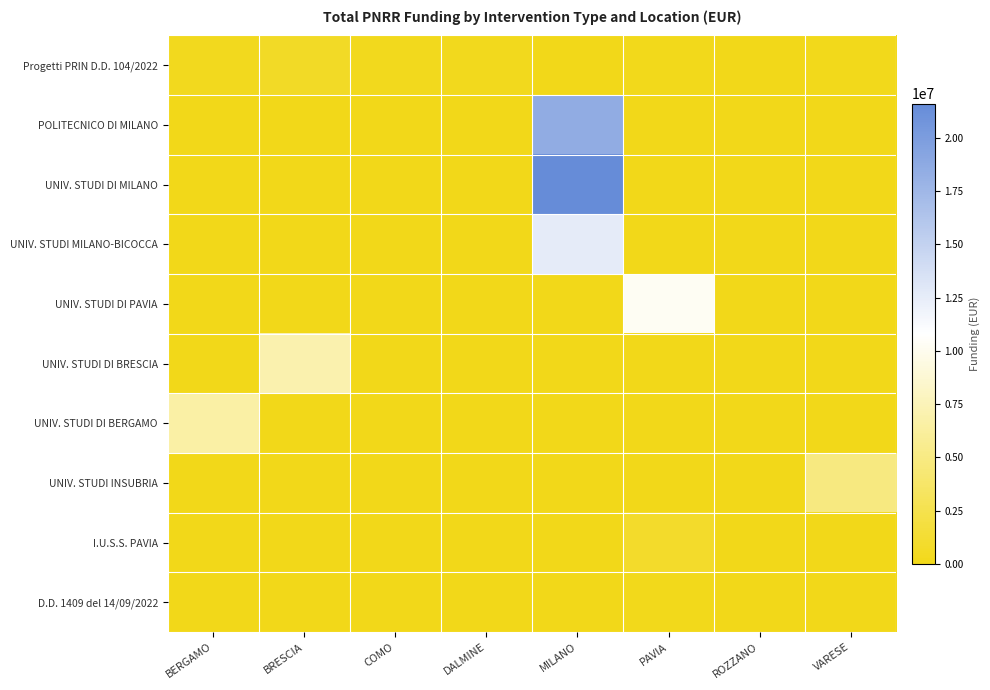

Which series changed the most between BERGAMO and VARESE?

UNIV. STUDI DI BERGAMO